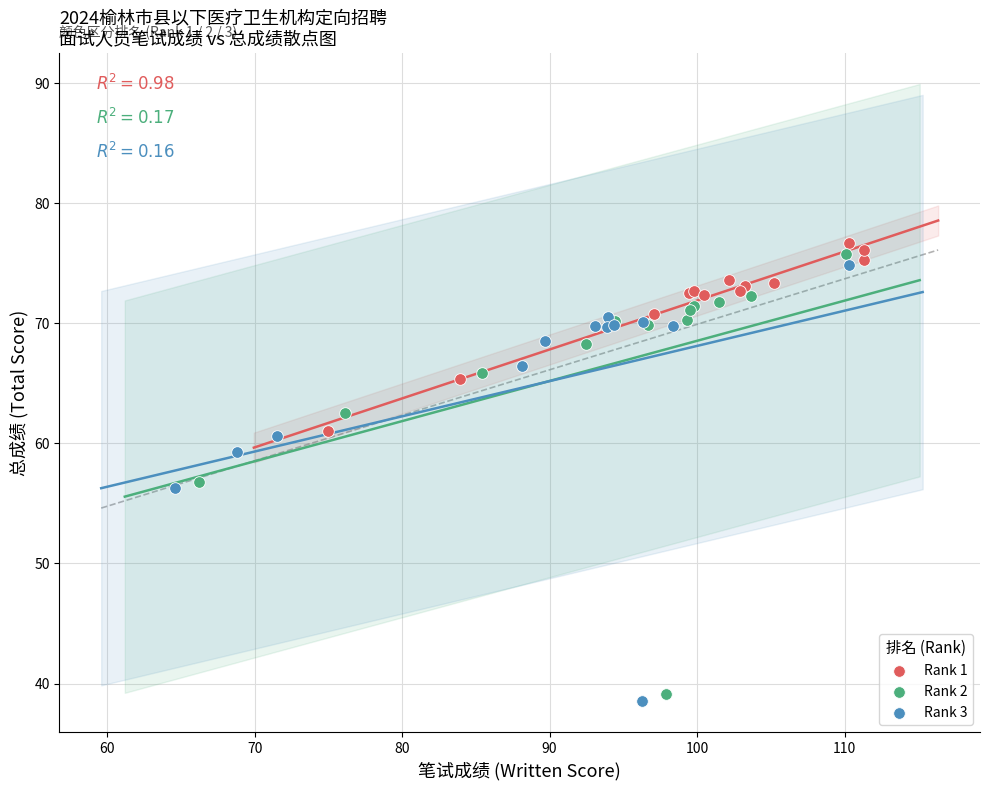

What are all the series names shown in the legend?

Rank 1, Rank 2, Rank 3